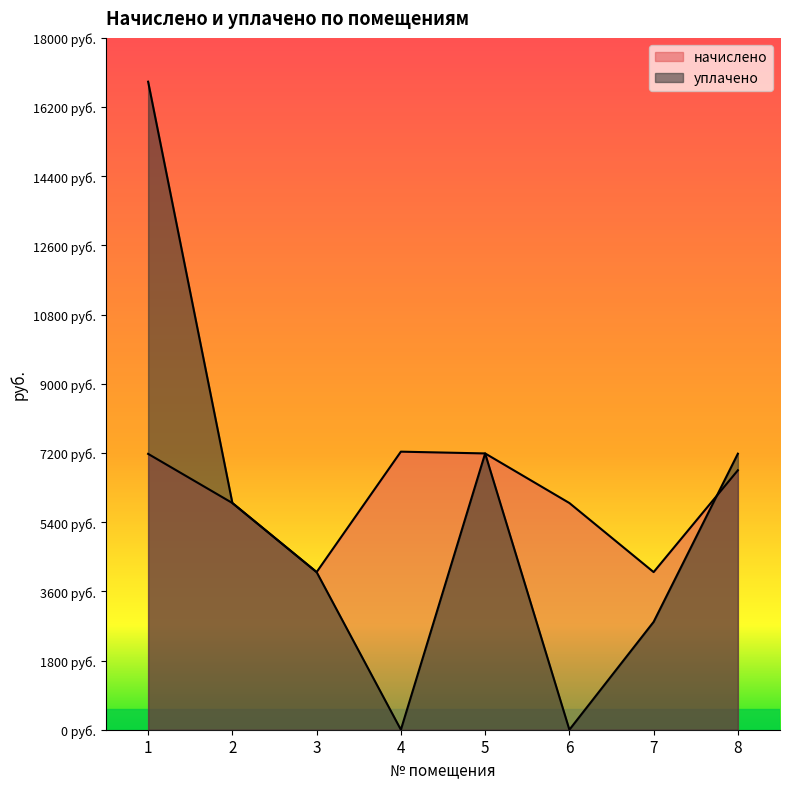

Reading left to right, transcribe all the data shown in this chart.

начислено: 1=7177.0	2=5898.2	3=4101.1	4=7234.6	5=7188.5	6=5898.2	7=4101.1	8=6750.7
уплачено: 1=16860.2	2=5898.2	3=4101.1	4=0.0	5=7188.5	6=0.0	7=2806.2	8=7182.0